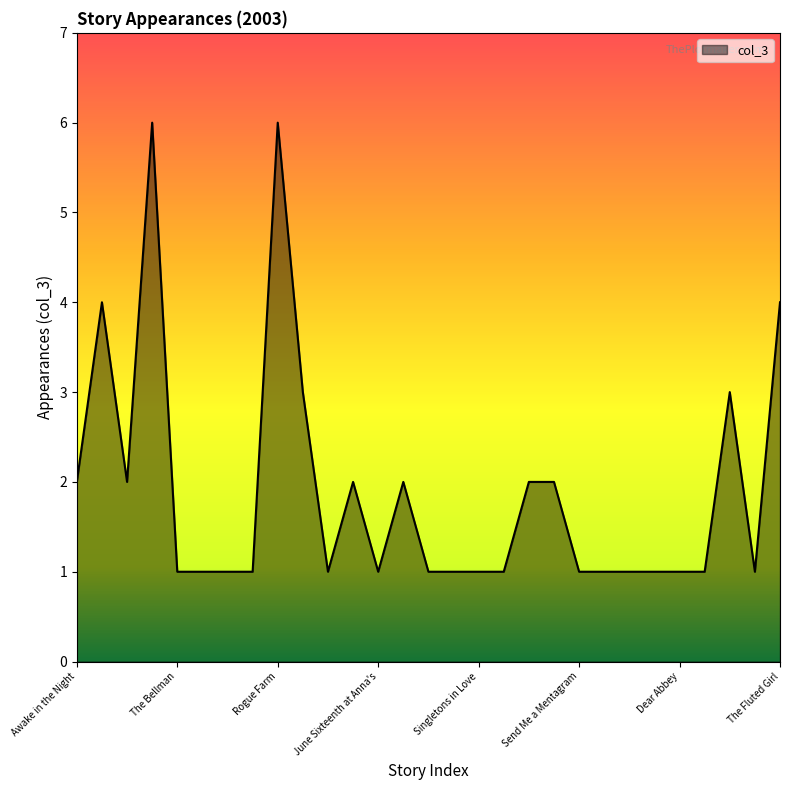

What is the greatest value displayed?

6